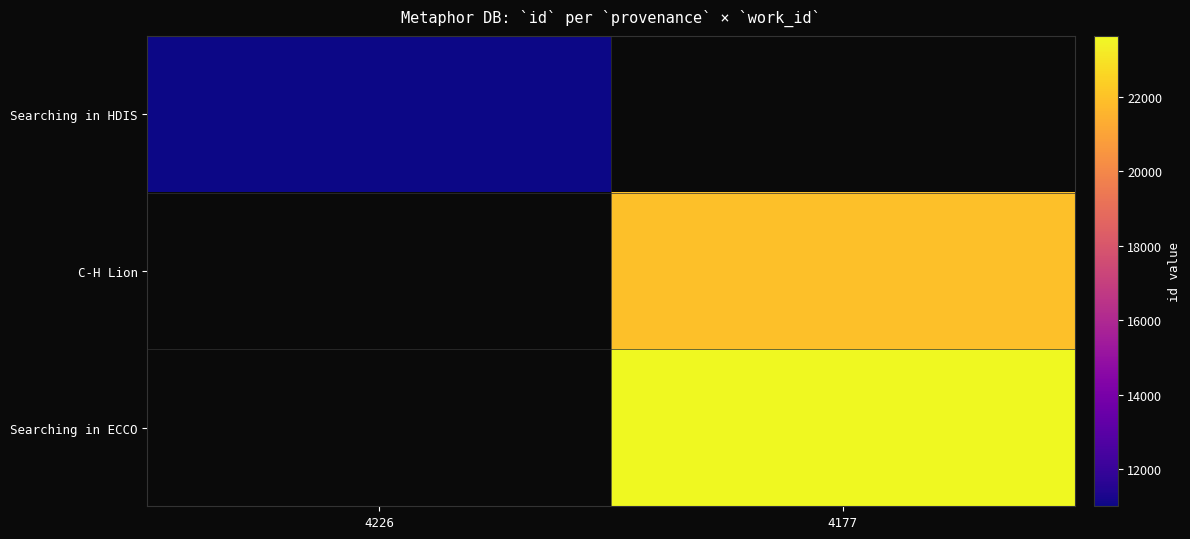

Where does the C-H Lion series first go above 21919?

4177